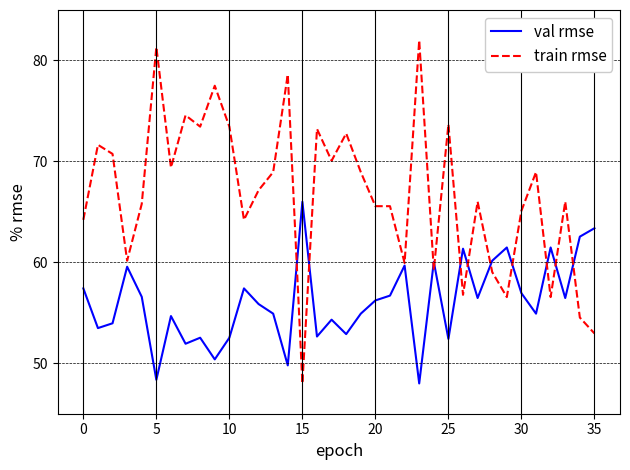

What is the maximum value for train rmse?

82.0